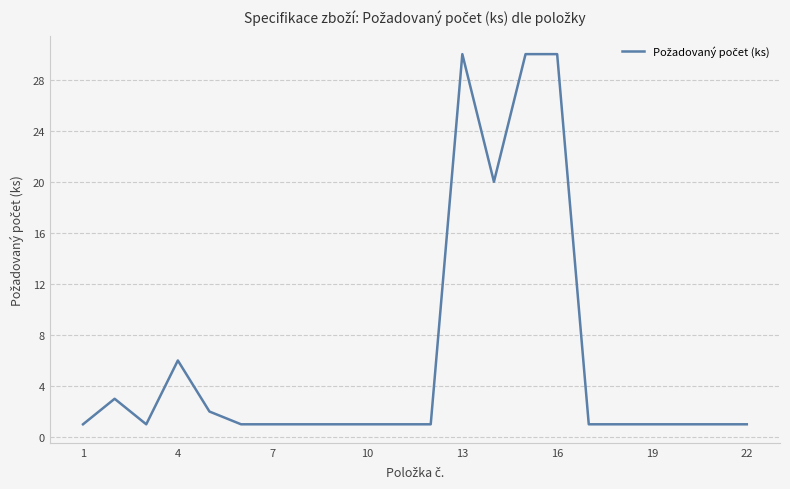

Is this an area chart (filled region under the line)?

No